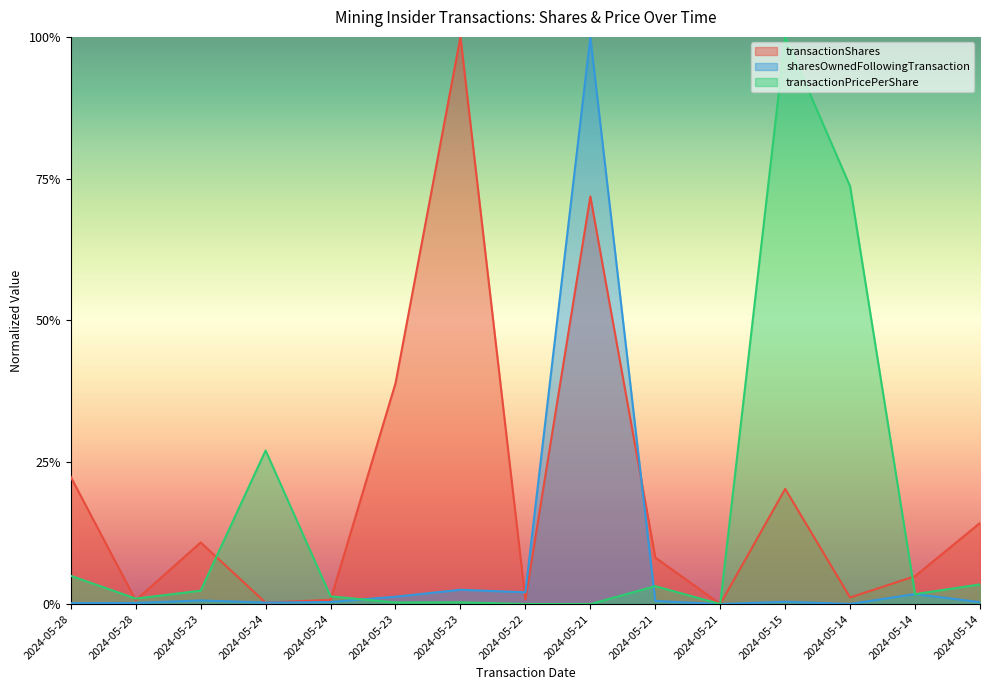

True or false: transactionShares and sharesOwnedFollowingTransaction intersect in this chart.

True